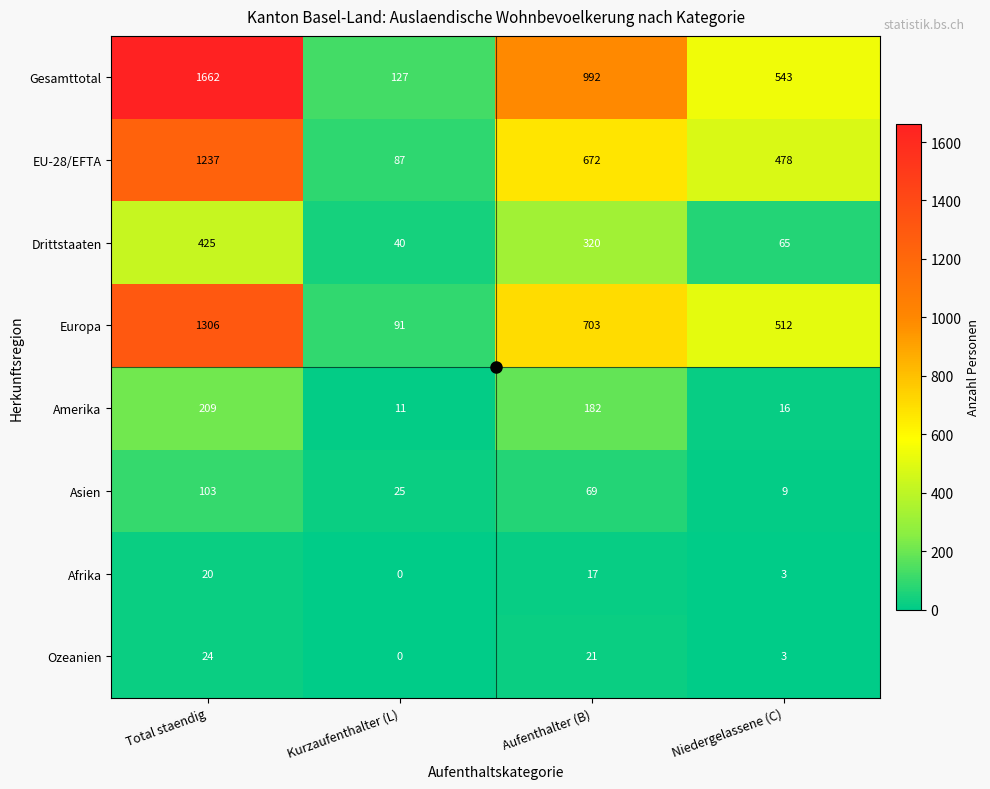

Rank the categories by Amerika value from highest to lowest.

Total staendig, Aufenthalter (B), Niedergelassene (C), Kurzaufenthalter (L)